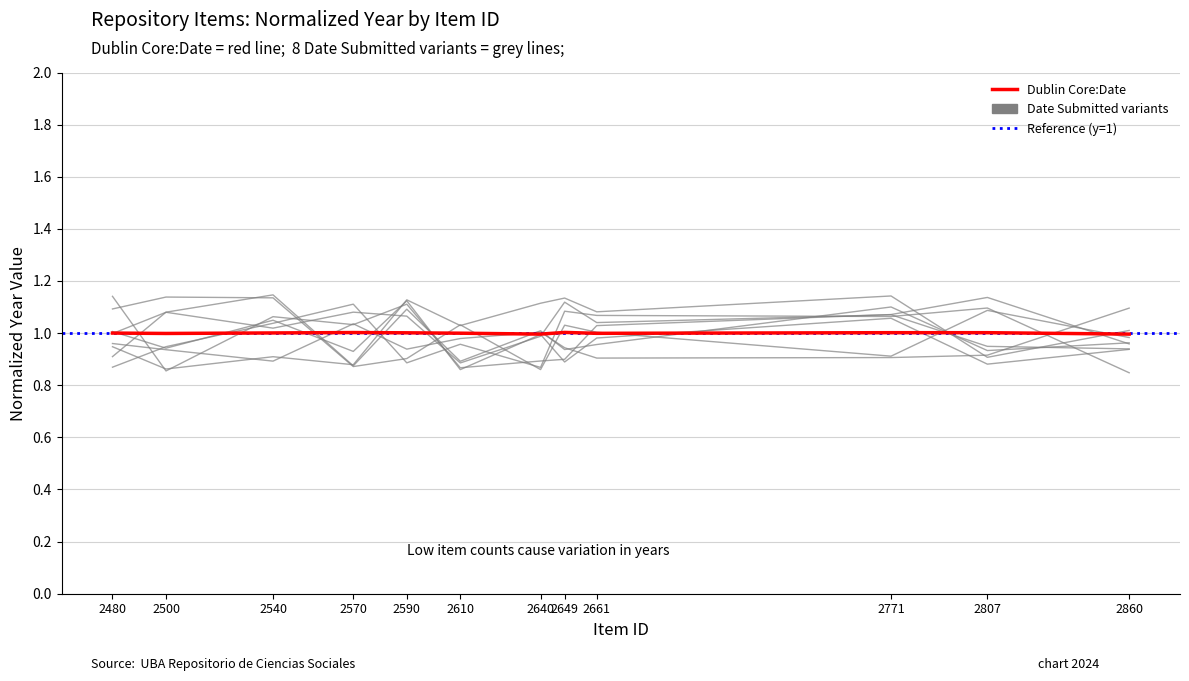

What is the sum of the values at 2860 and 2640?

2.0